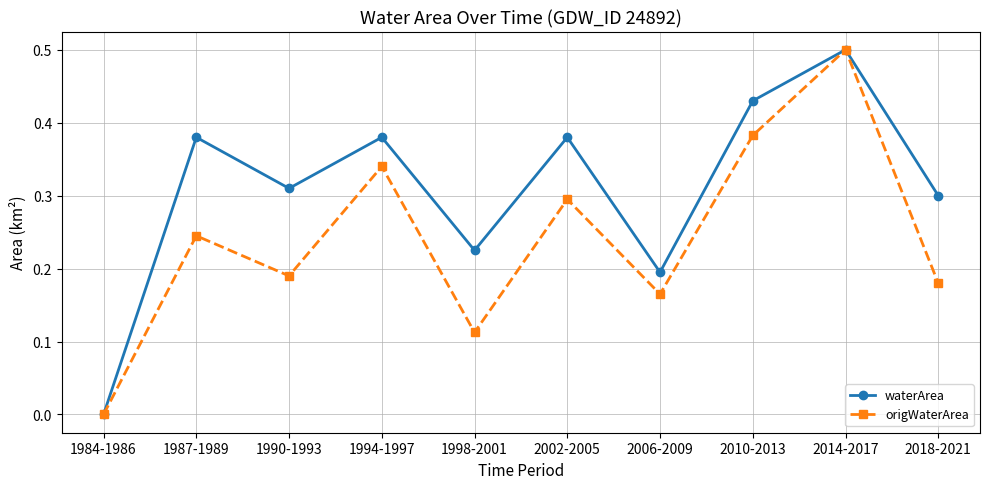

Is the value of waterArea at 1990-1993 greater than the value of origWaterArea at 1998-2001?

Yes